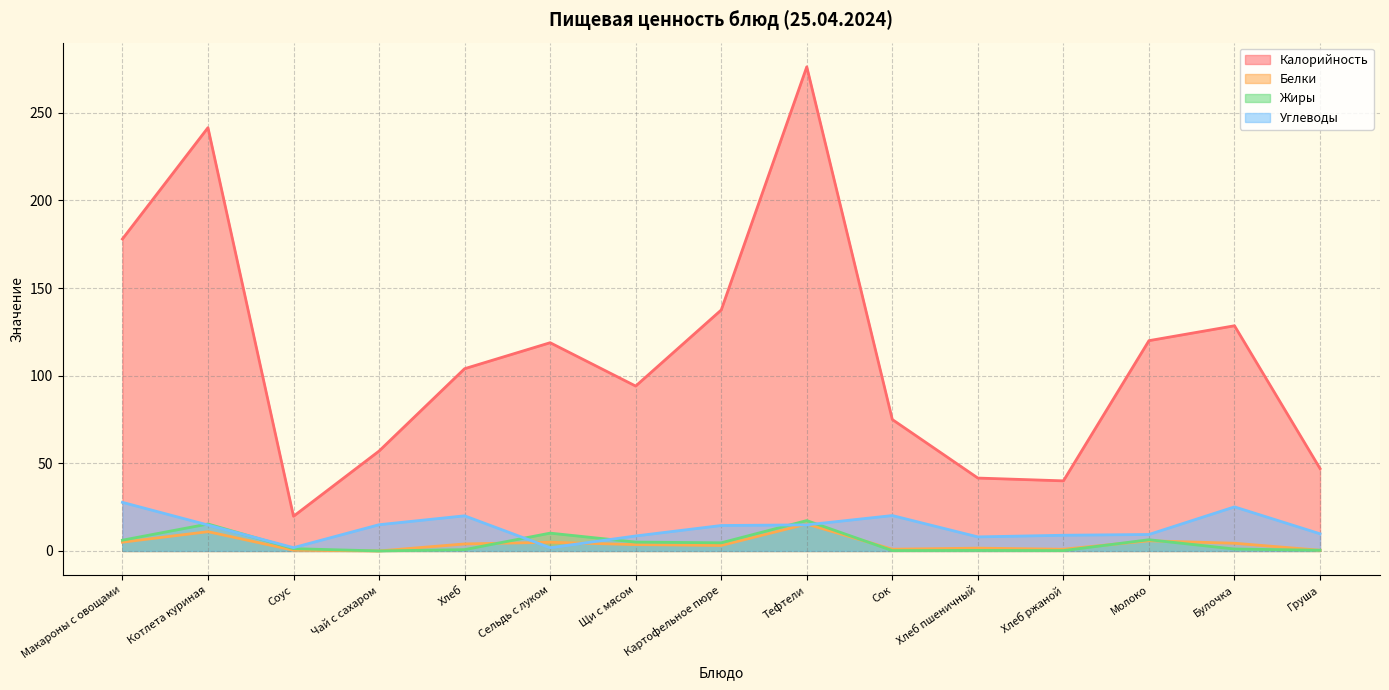

What is the difference between the second highest and minimum values in the Жиры series?

15.4